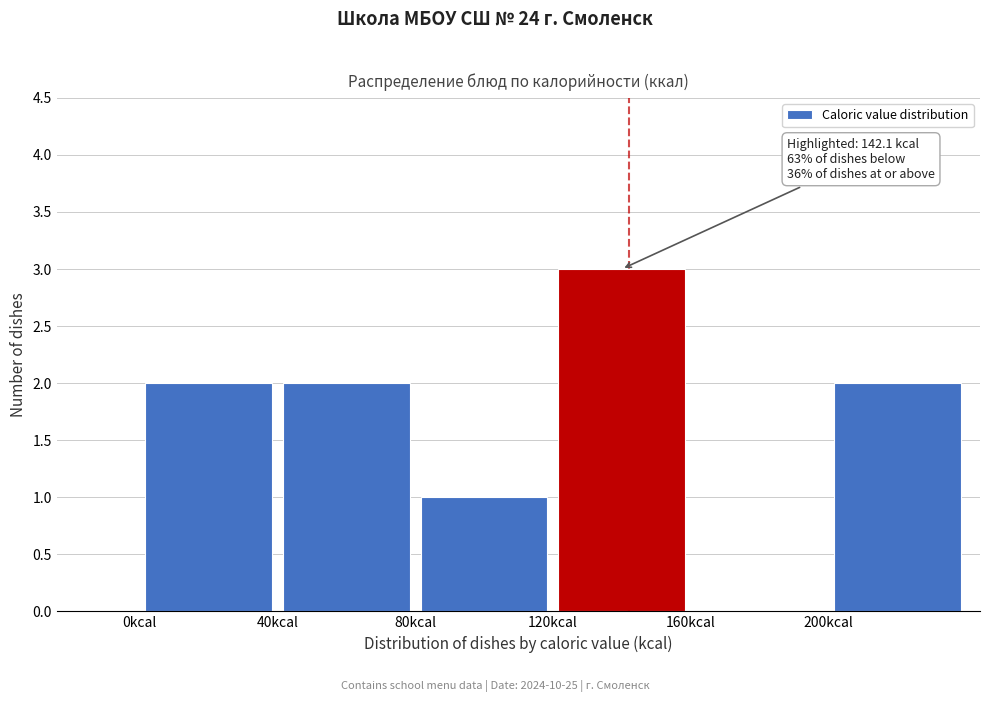

Which range on the x-axis has the tallest bar?

120 to 160